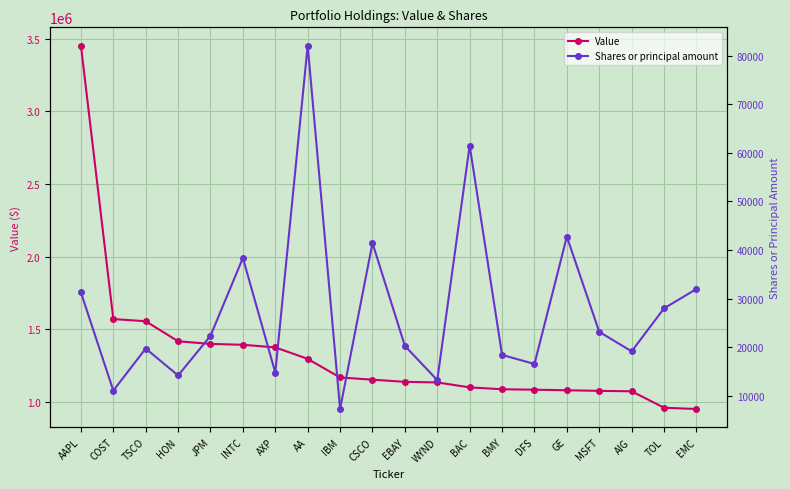

Which series has the largest total across all categories?

Value